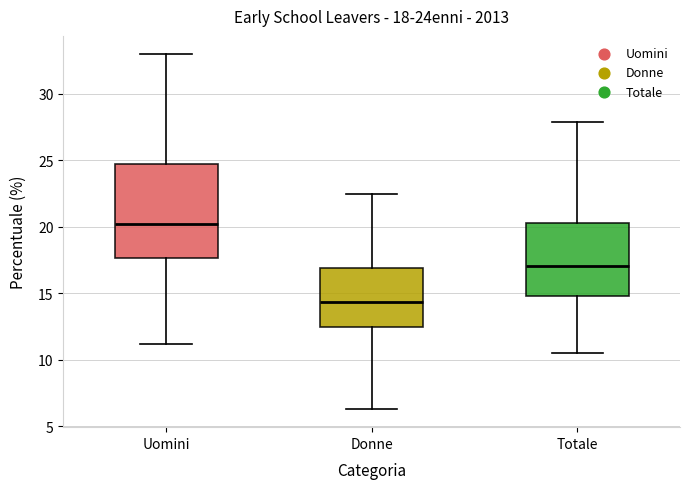

Which box's median line is the highest?

Uomini